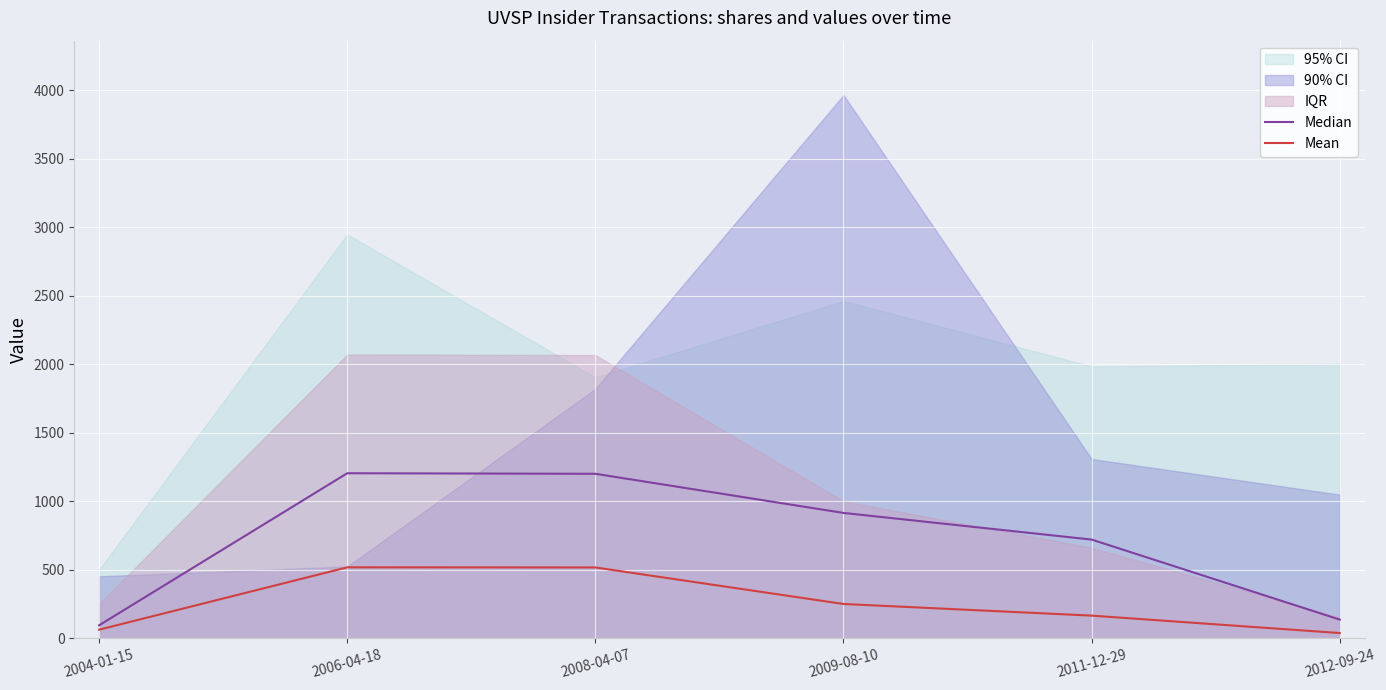

What is the difference between the Mean values at 2006-04-18 and 2011-12-29?

352.5